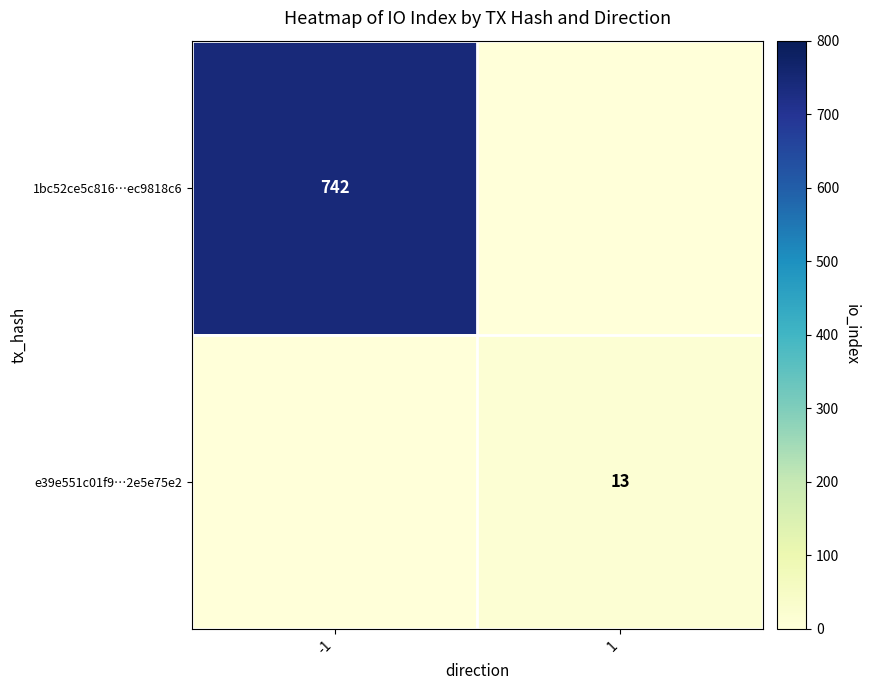

True or false: e39e551c01f9…2e5e75e2 has a value of 22 at 1.

False